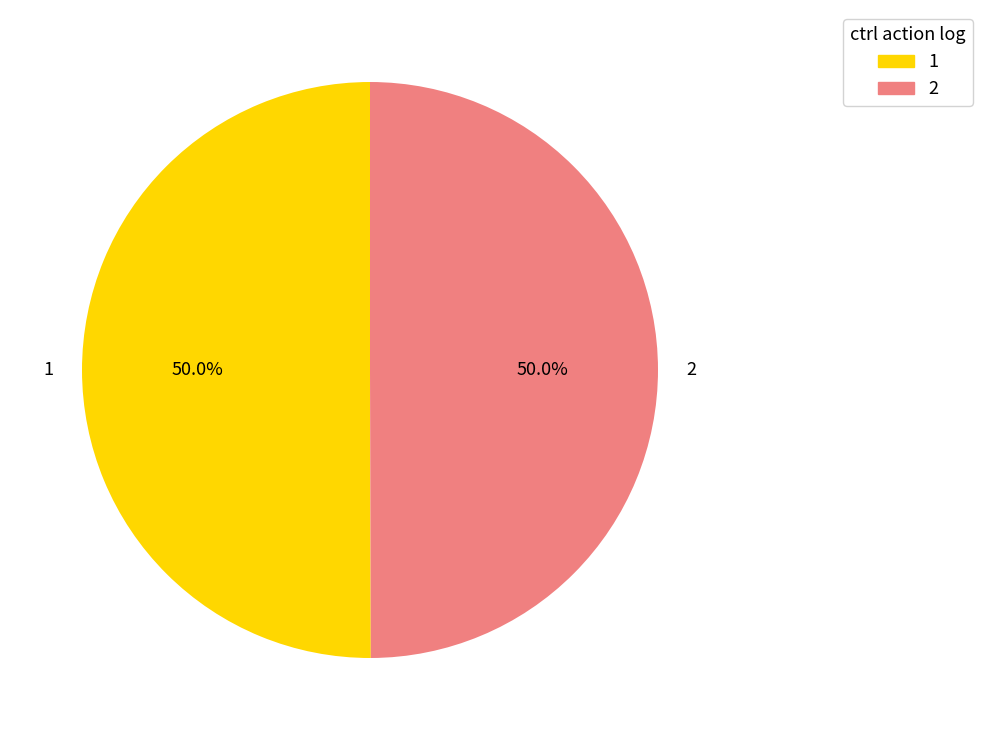

How many slices are in this pie chart?

2